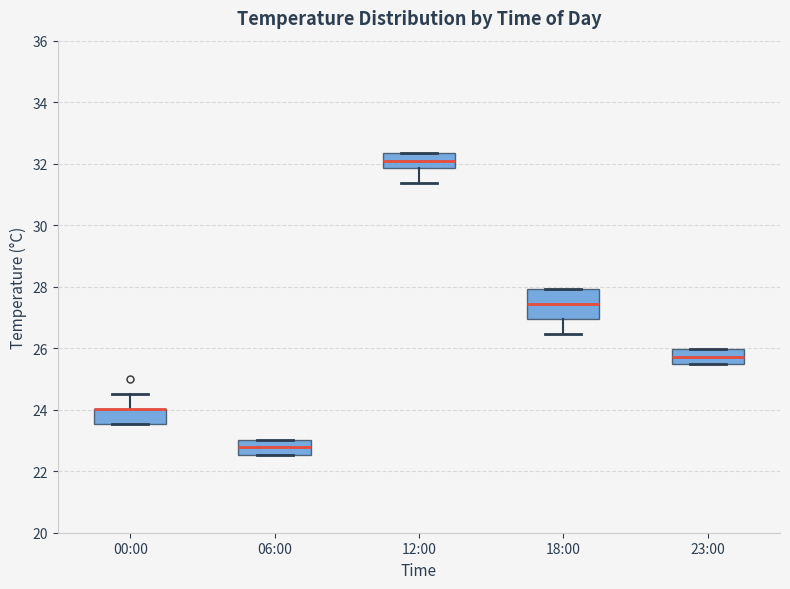

Comparing the boxes themselves (not the whiskers), which one is the tallest?

18:00